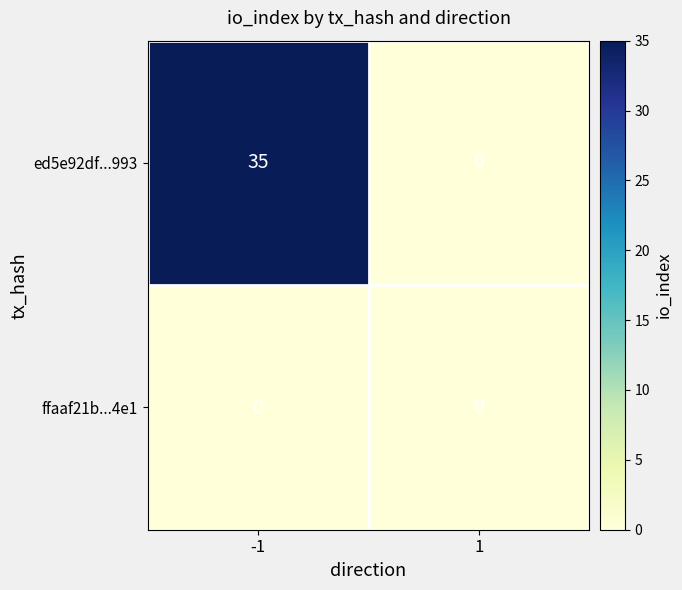

How many categories are shown in the chart?

2